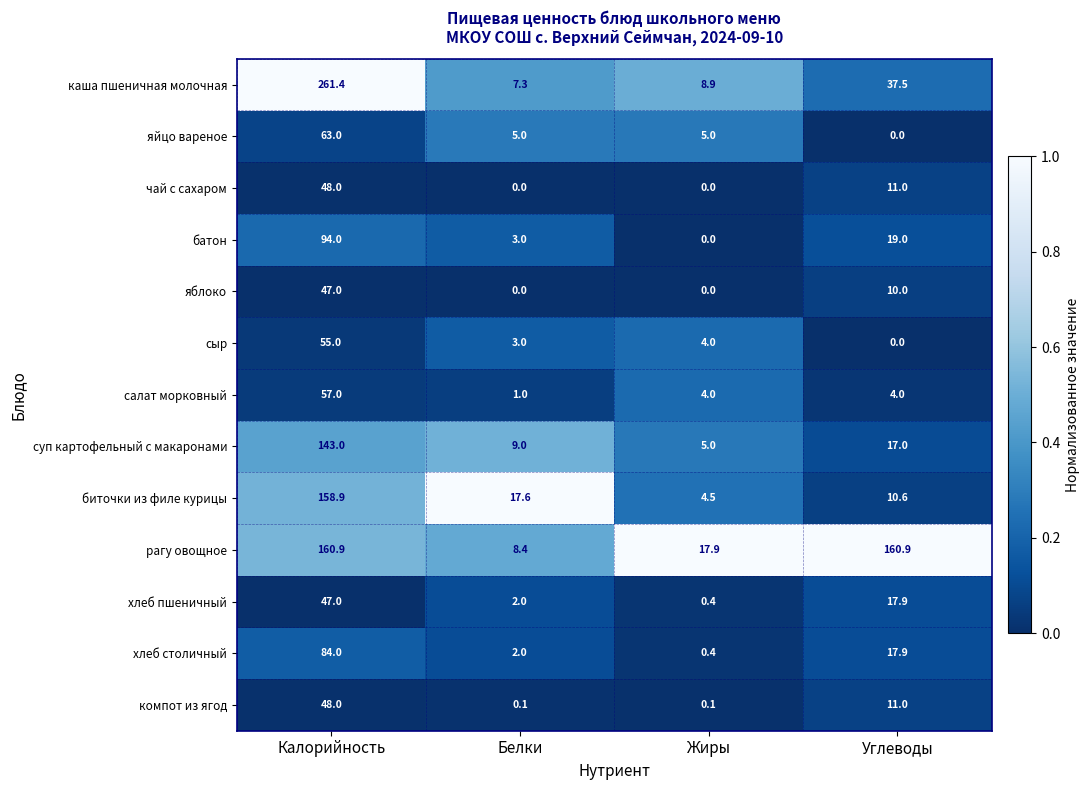

What is the average value of the салат морковный series?

16.5